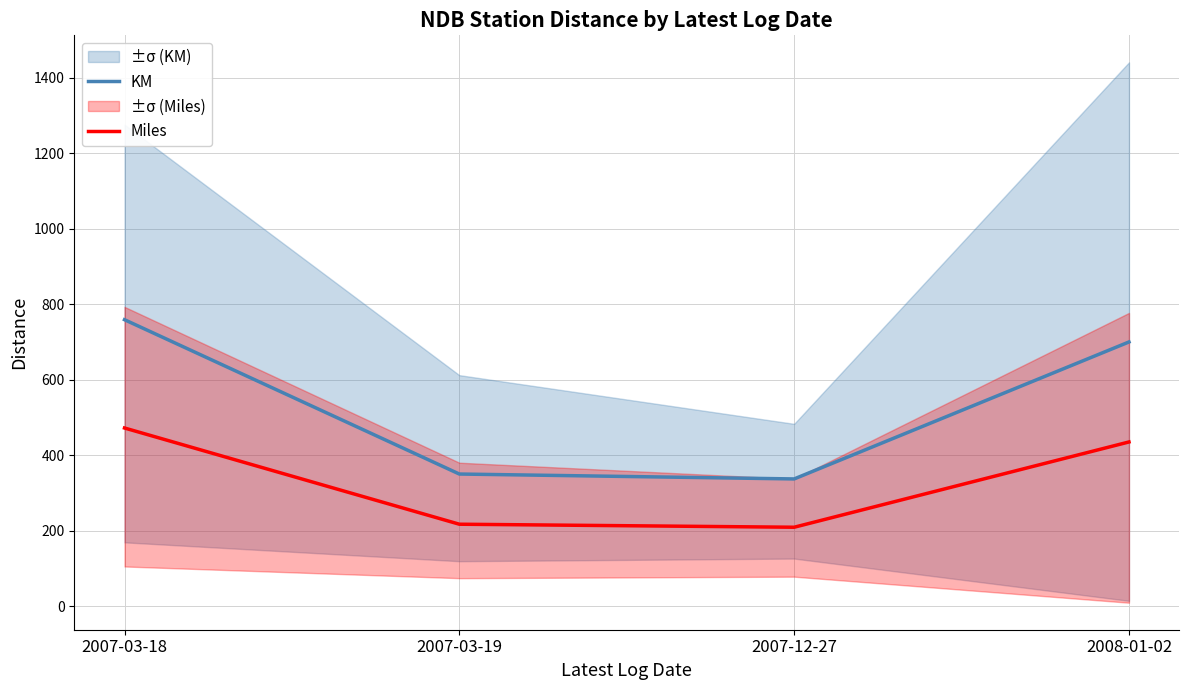

What is the greatest value displayed?

759